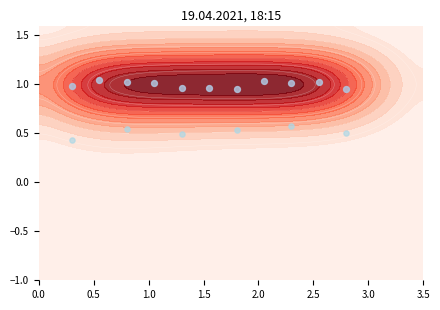

What is the greatest value displayed?

1.0